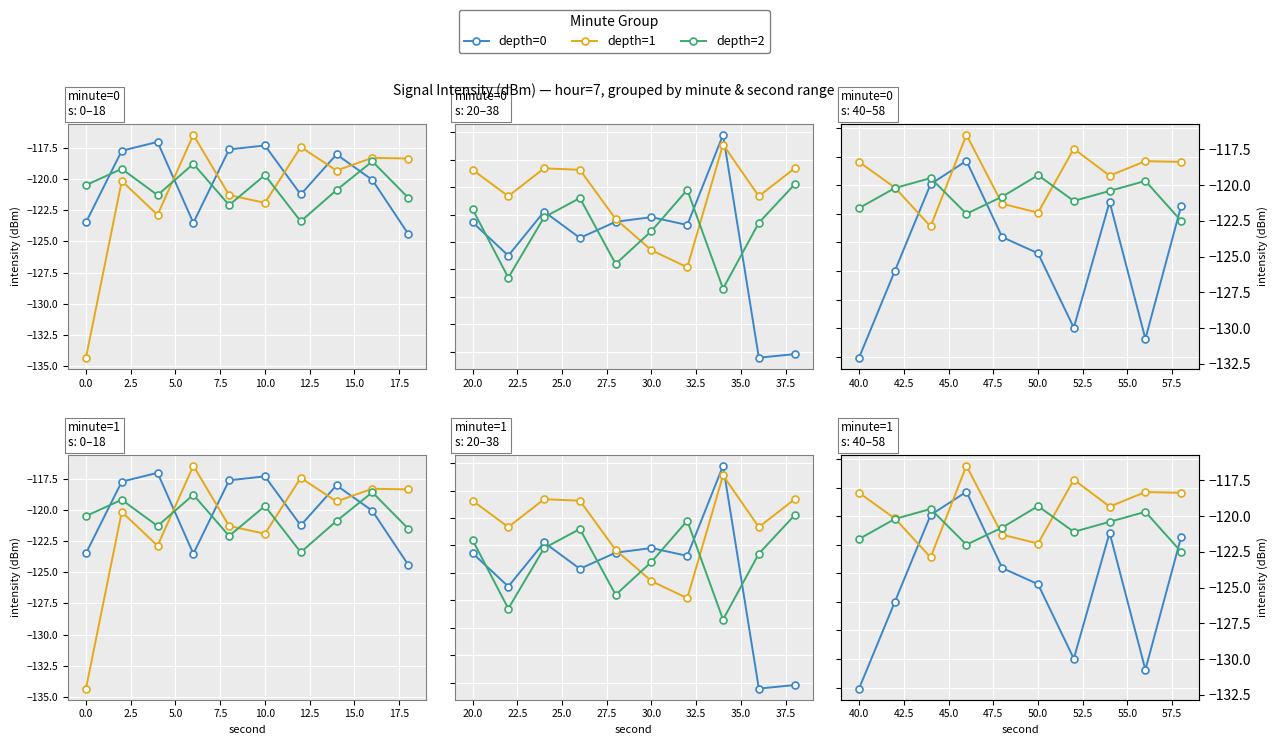

What is the total value across all series at 12.5?

-368.5